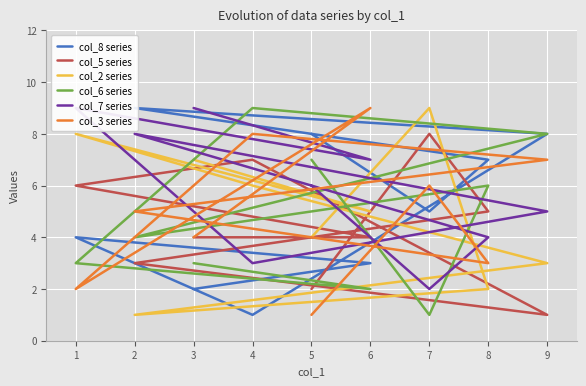

Which series has the widest spread of values?

col_8 series